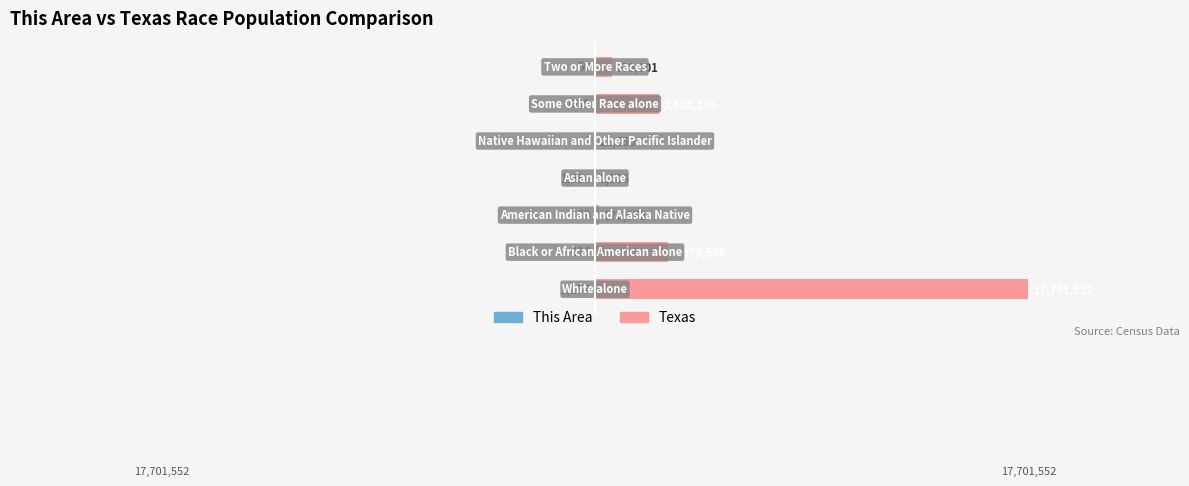

Rank the series by their maximum value, from highest to lowest.

Texas, This Area